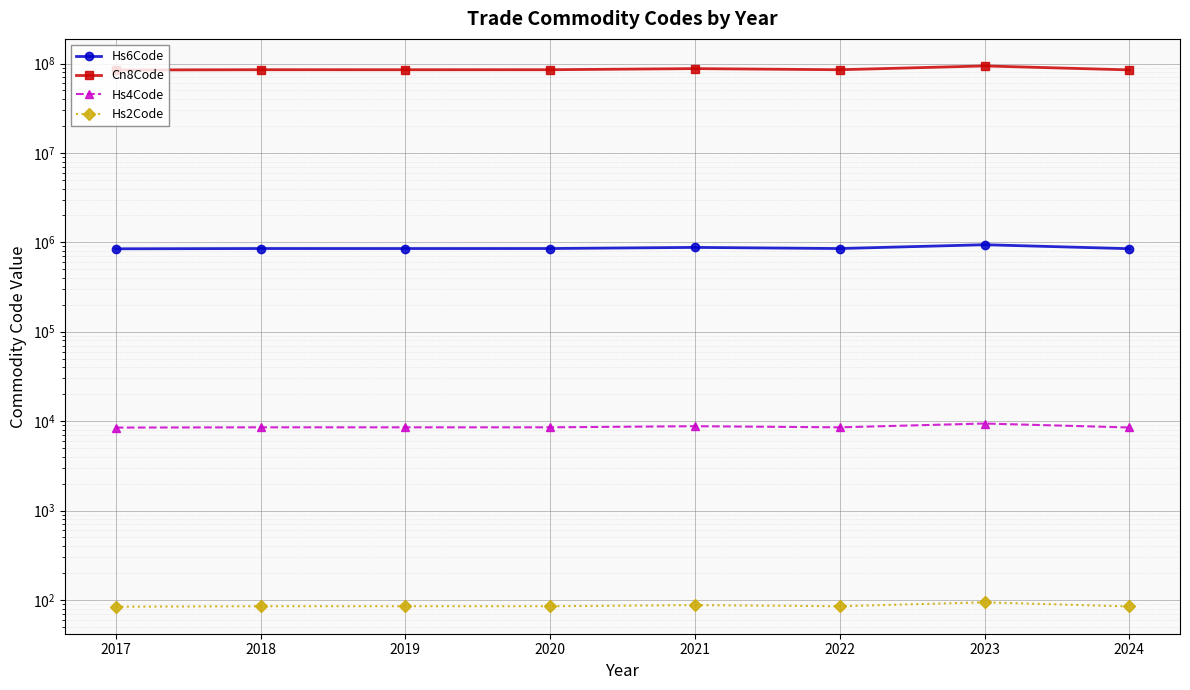

How many data points in Hs6Code are less than 852550?

4